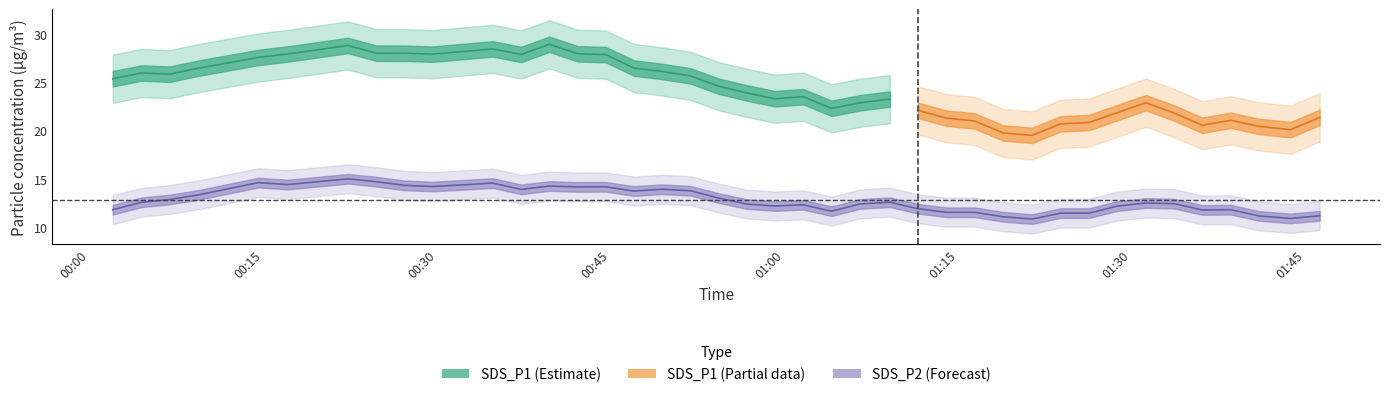

True or false: SDS_P1 has a value of 51.5 at 10.

False